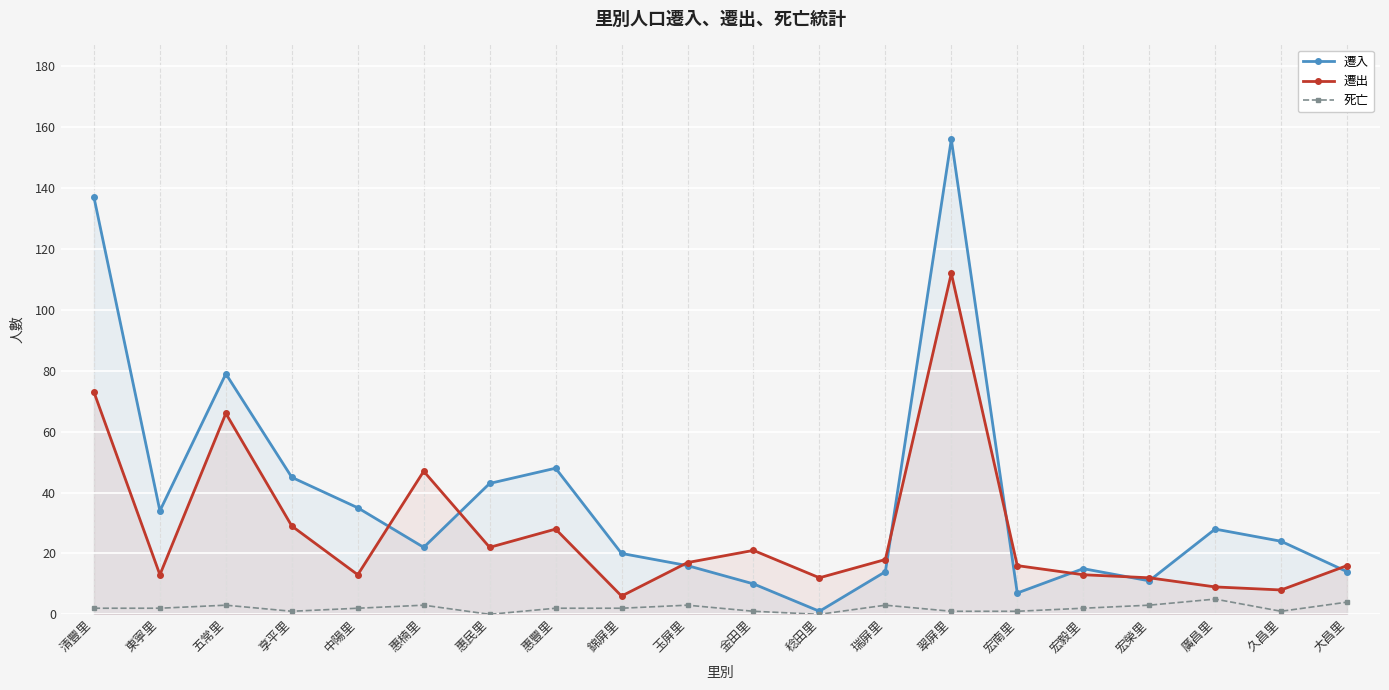

What are all the series names shown in the legend?

遷入, 遷出, 死亡